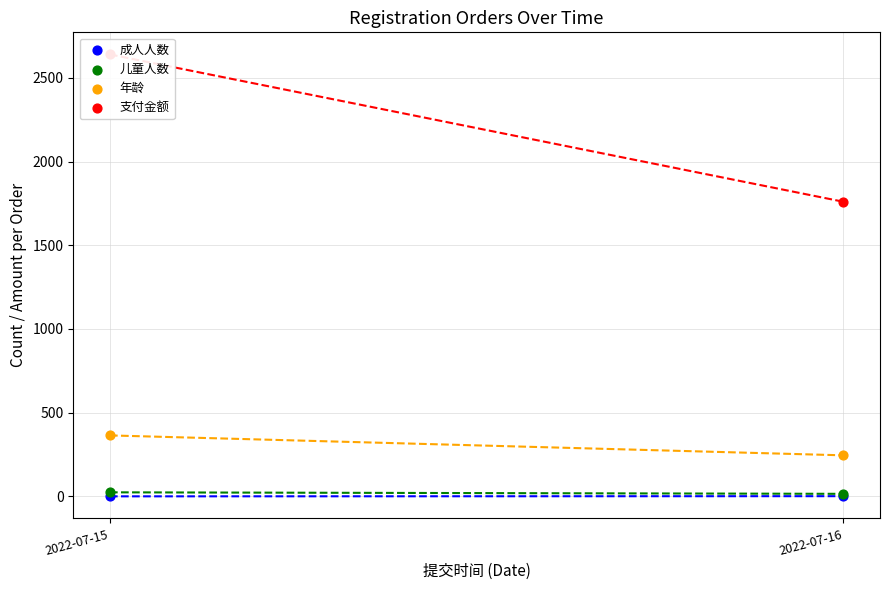

Which series contains the lowest Y value?

成人人数